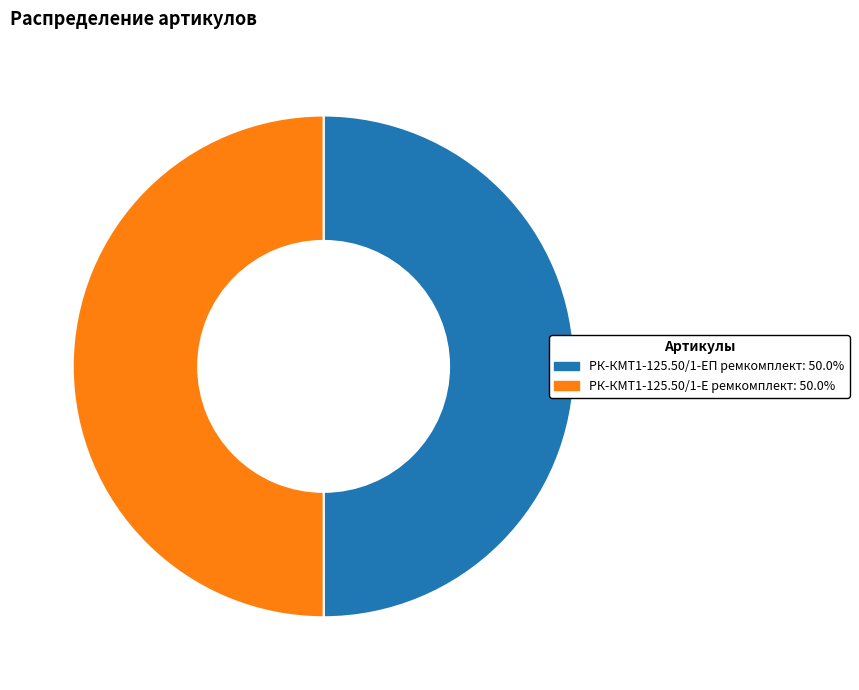

What is the ratio of the value at РК-КМТ1-125.50/1-Е ремкомплект to the value at РК-КМТ1-125.50/1-ЕП ремкомплект?

1.0